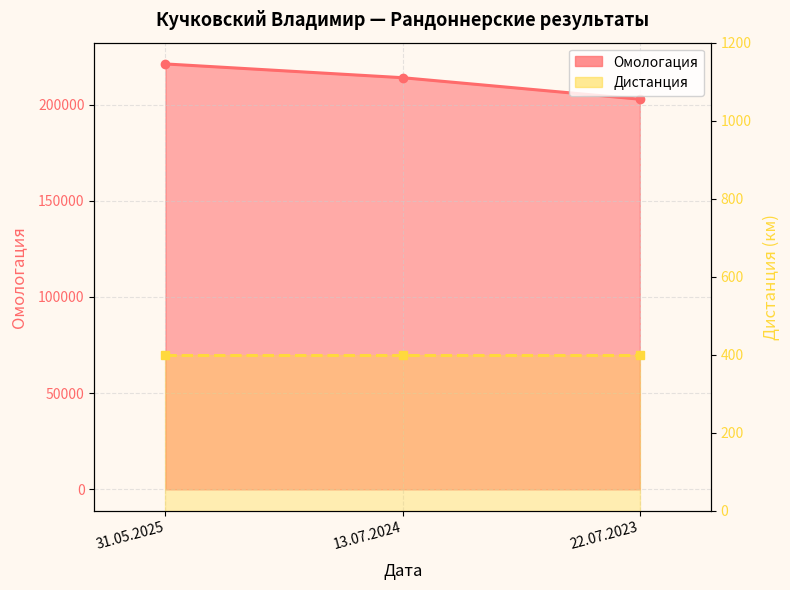

Between 31.05.2025 and 22.07.2023, which is larger?

31.05.2025